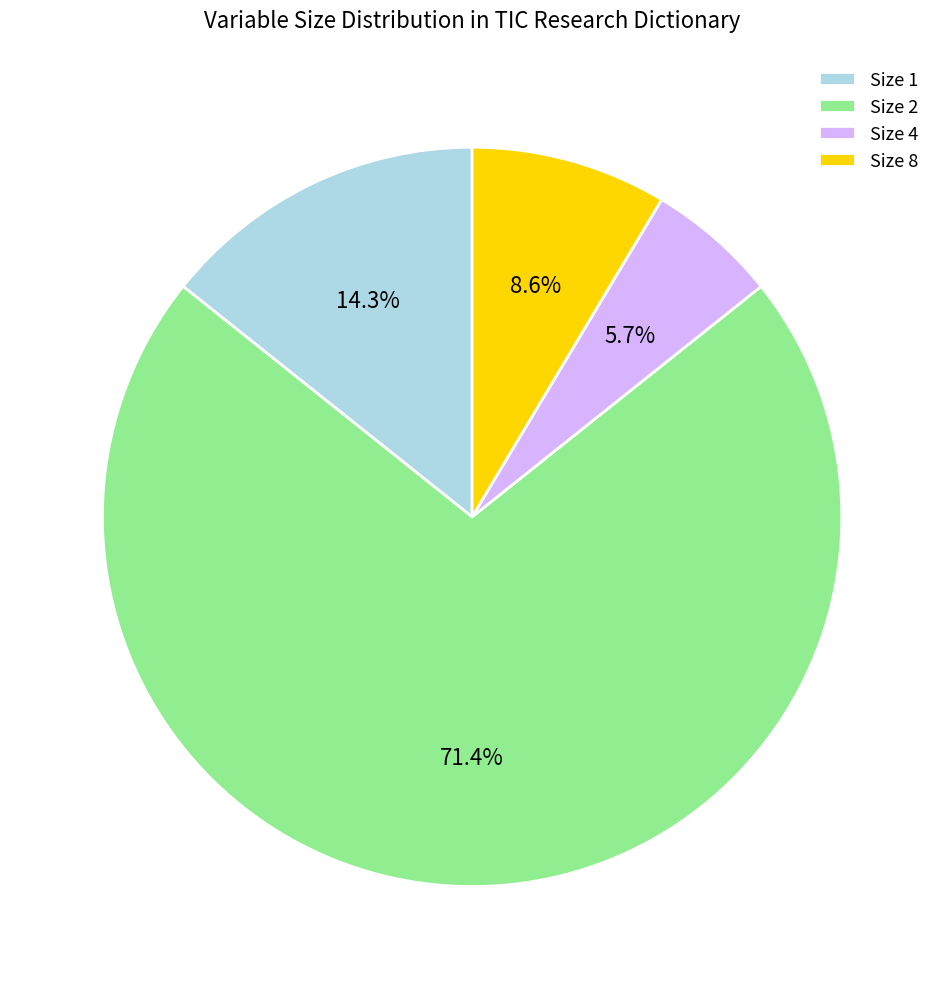

What is the ratio of the value at Size 8 to the value at Size 4?

1.5